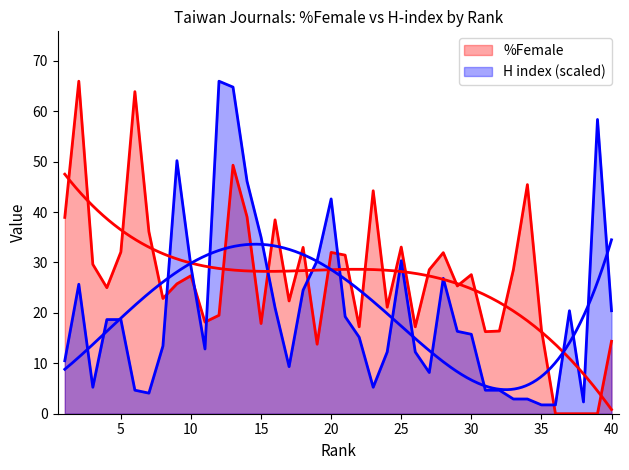

How many lines are shown in the chart?

2